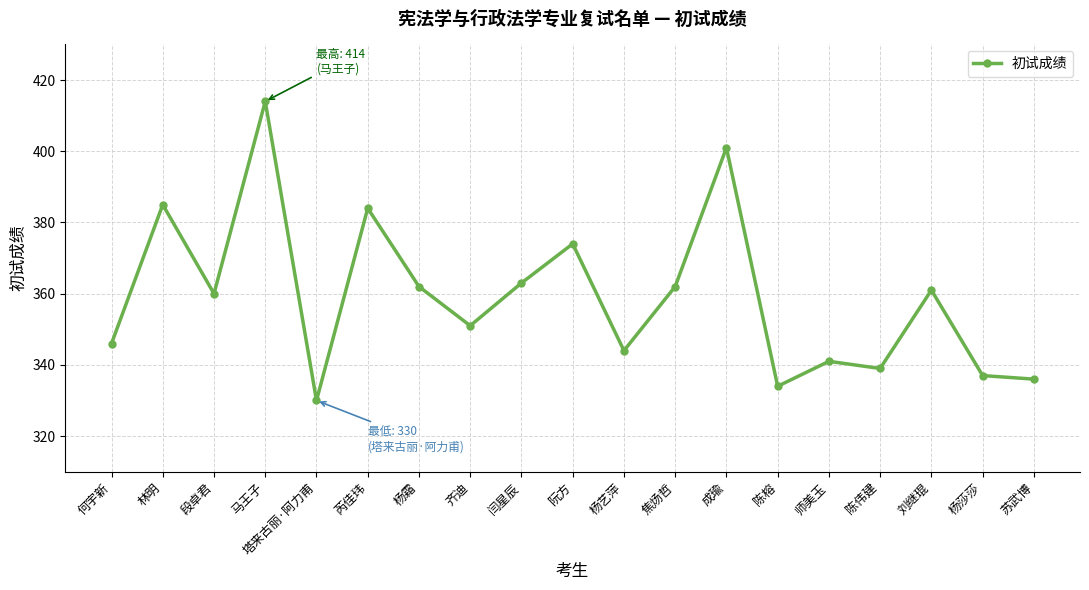

What value does the data have at 焦炀哲, to the nearest 10?

360